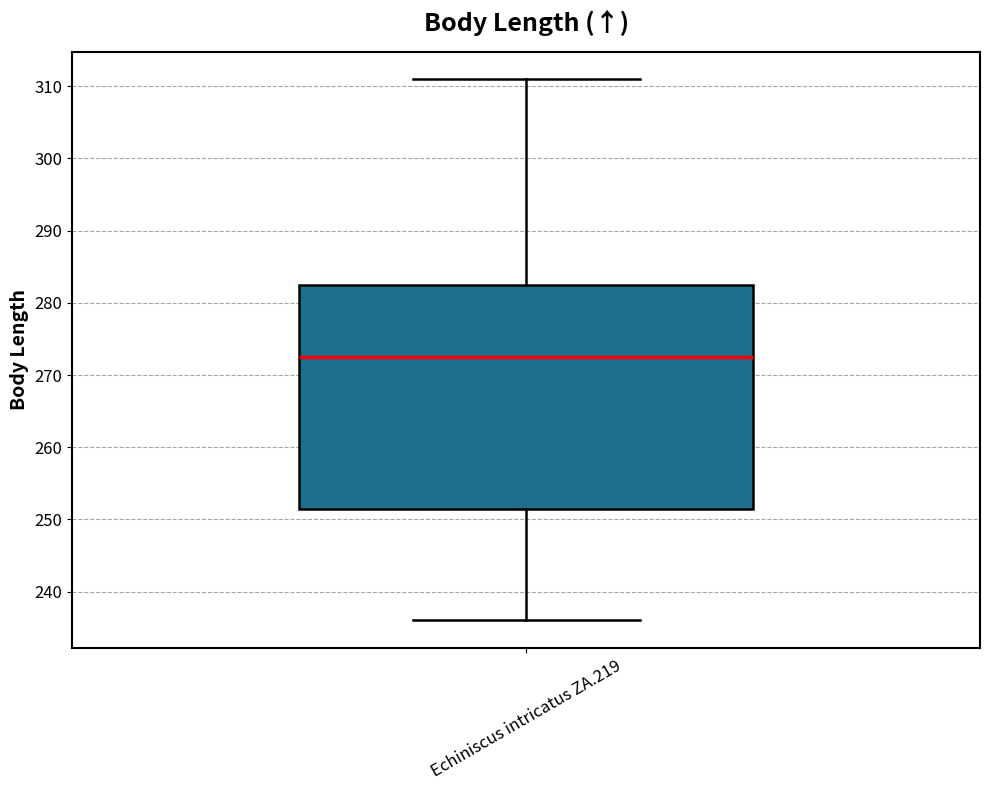

Where does the upper whisker of the box for Echiniscus intricatus ZA.219 end on the y-axis? The values are not printed on the chart, so give them approximately, as read against the axis.

311